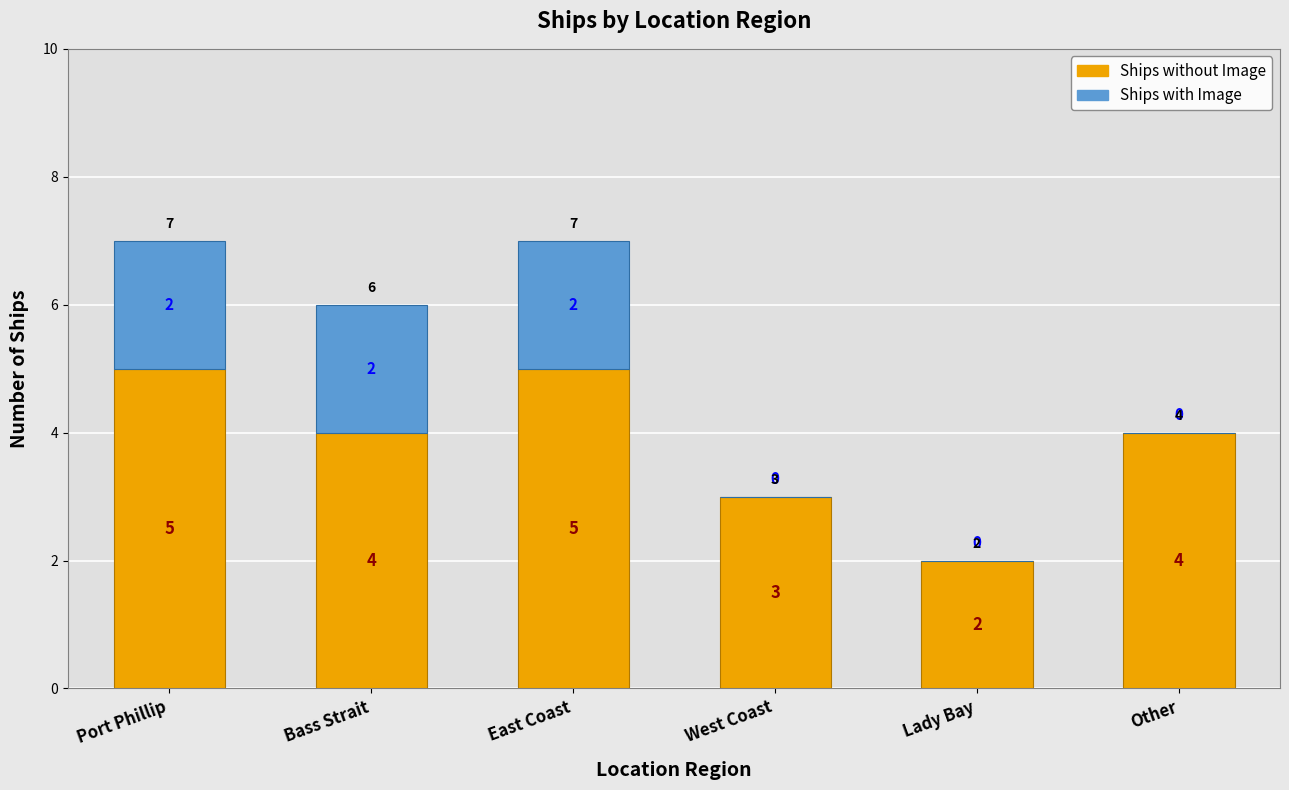

What is the sum of the Ships without Image values at Lady Bay and Other?

6